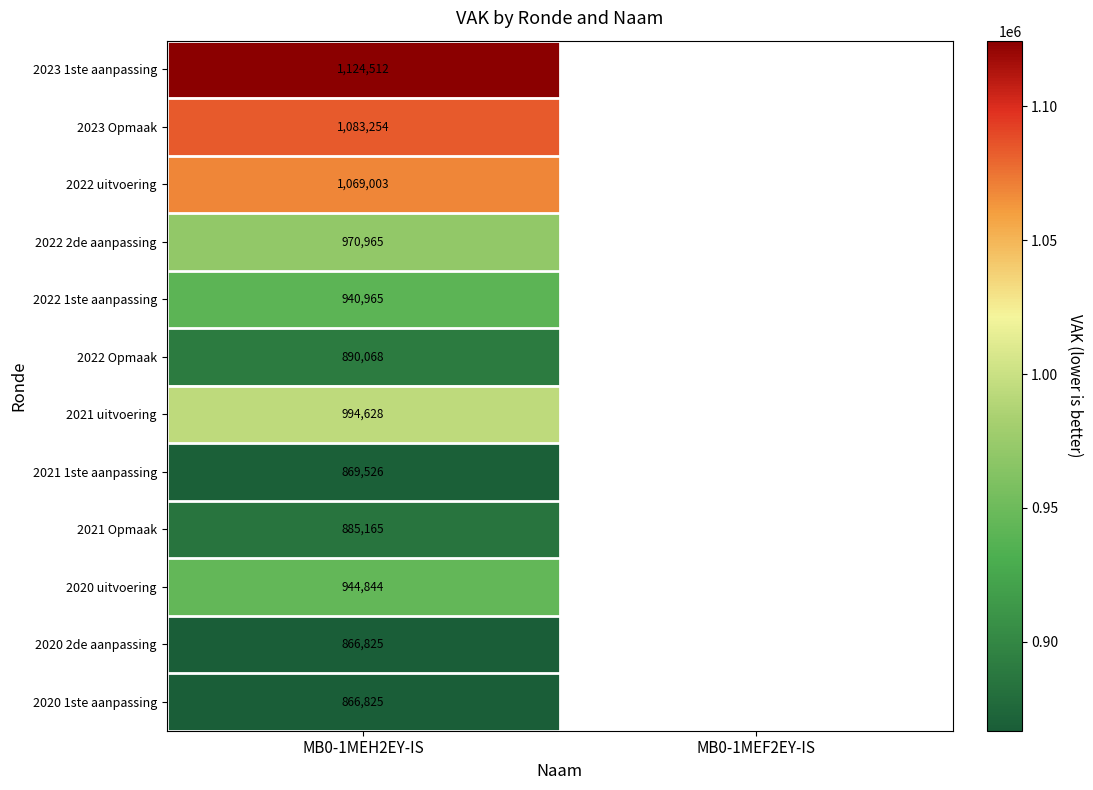

What is the difference between the highest and lowest values at MB0-1MEH2EY-IS?

257687